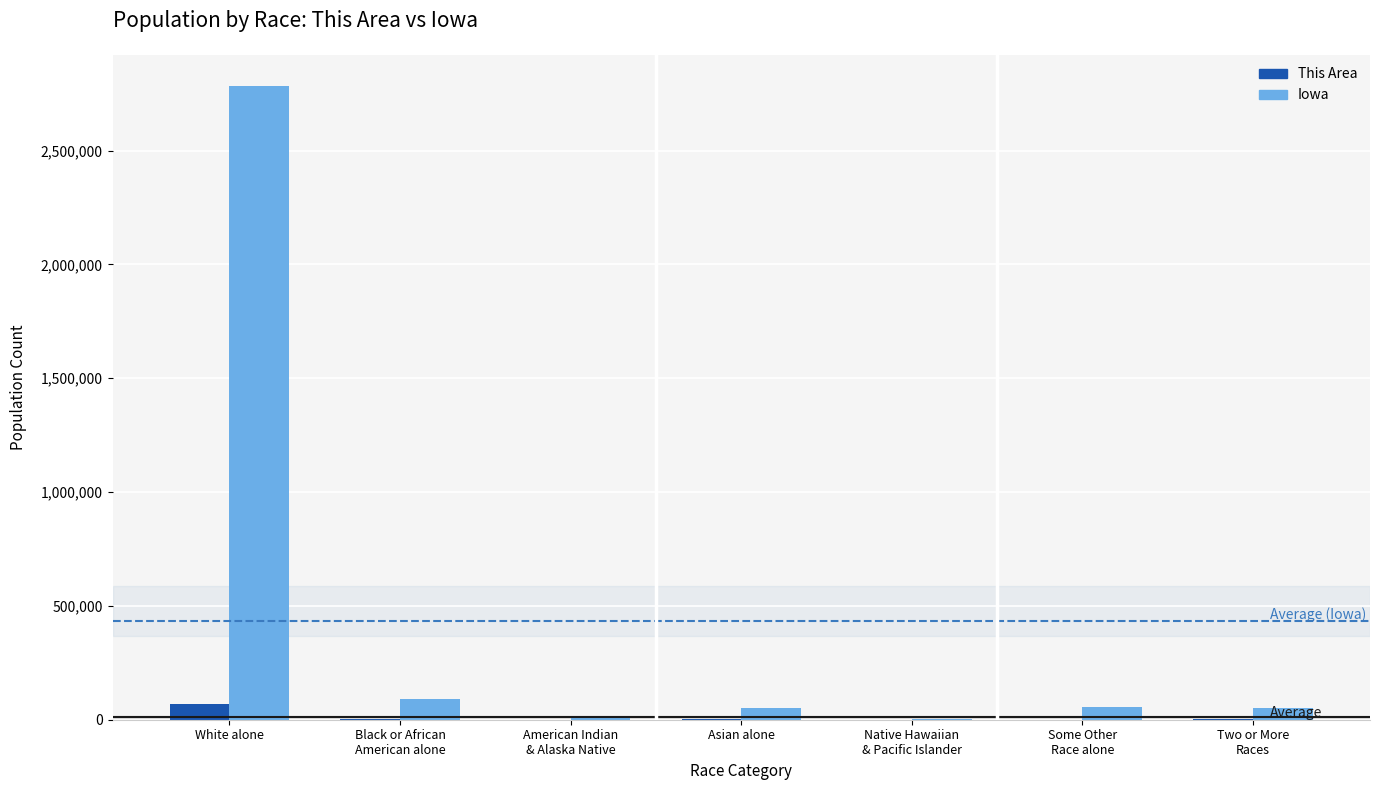

Are the bars grouped side by side (vs. stacked)?

Yes